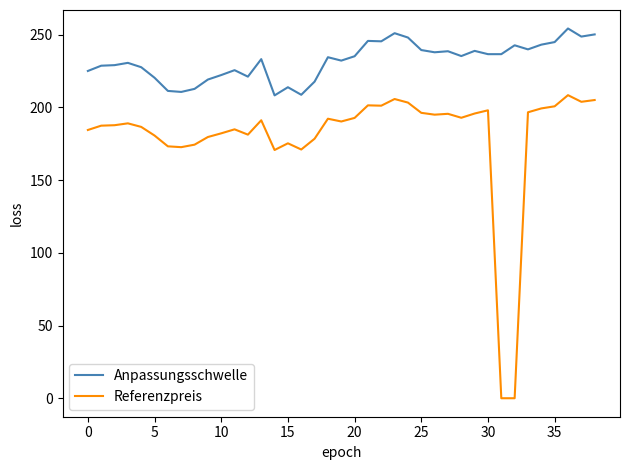

True or false: Referenzpreis and Anpassungsschwelle cross at least once.

False